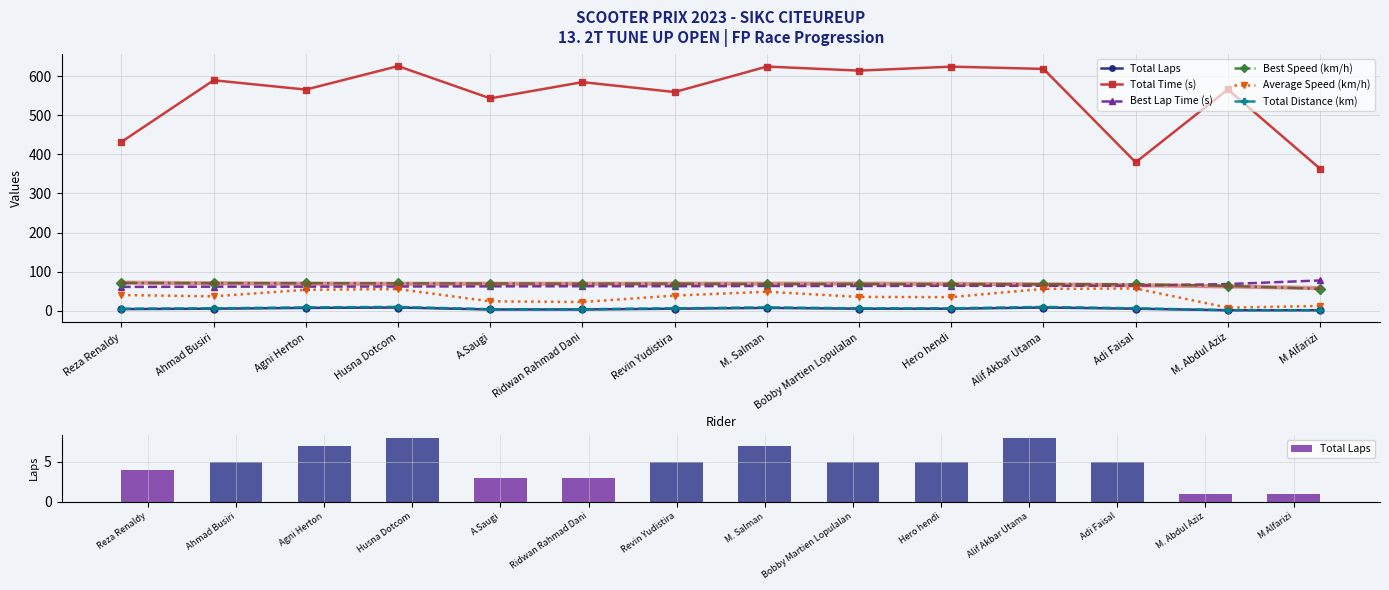

What is the difference between the Total Laps values at Hero hendi and Agni Herton?

2.0